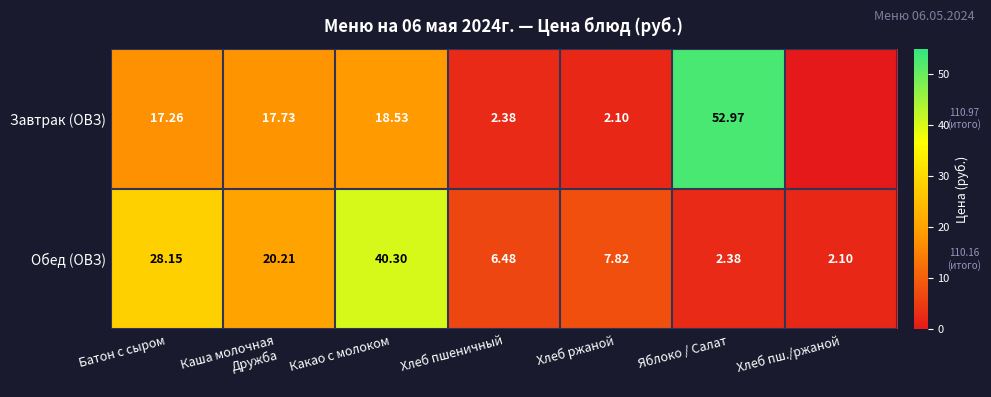

Rank the series at Батон с сыром from highest to lowest value.

Обед (ОВЗ), Завтрак (ОВЗ)